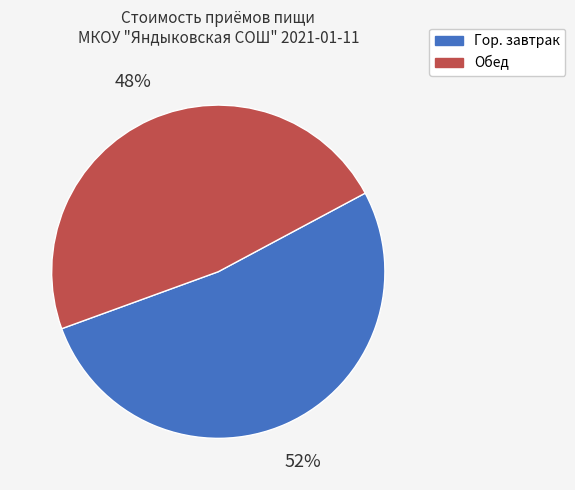

To the nearest percent, what portion does Обед represent?

48%